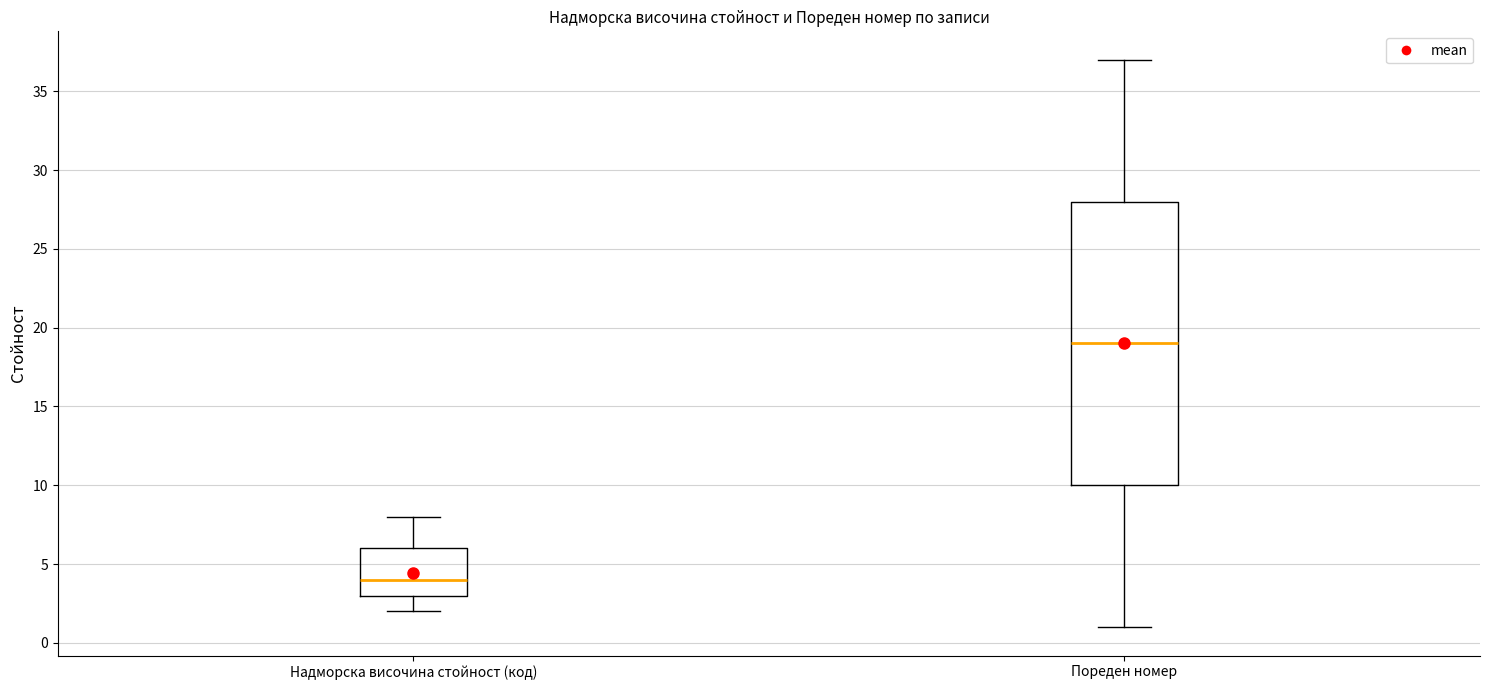

Which box is the tallest, from its lower edge to its upper edge?

Пореден номер